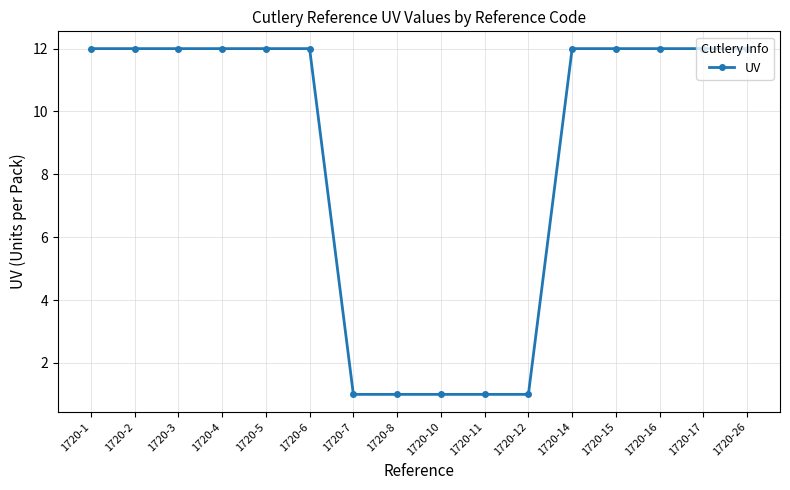

What is the maximum value shown in the chart?

12